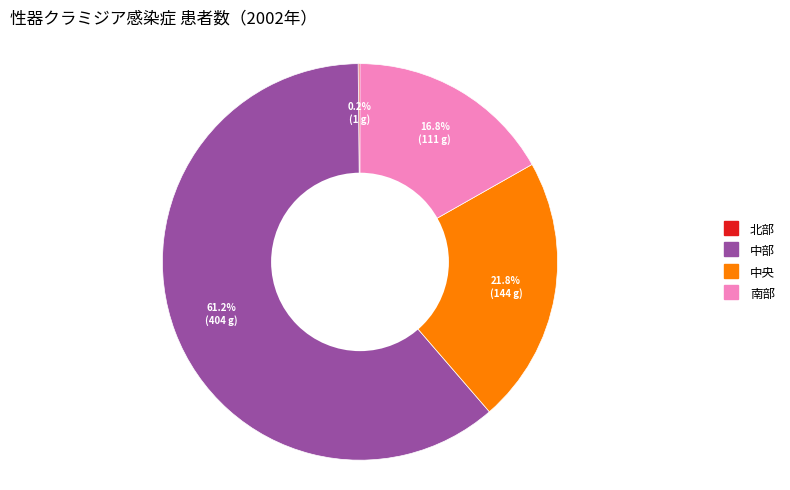

Is there any slice that represents more than half of the pie?

Yes